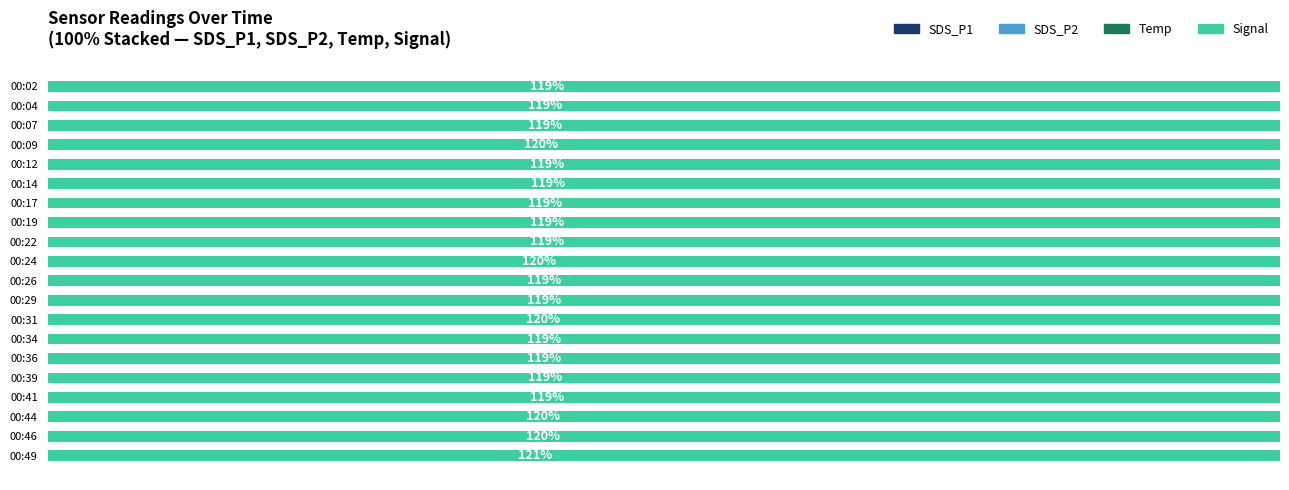

What is the difference between the highest and lowest values at 00:31?

135.2